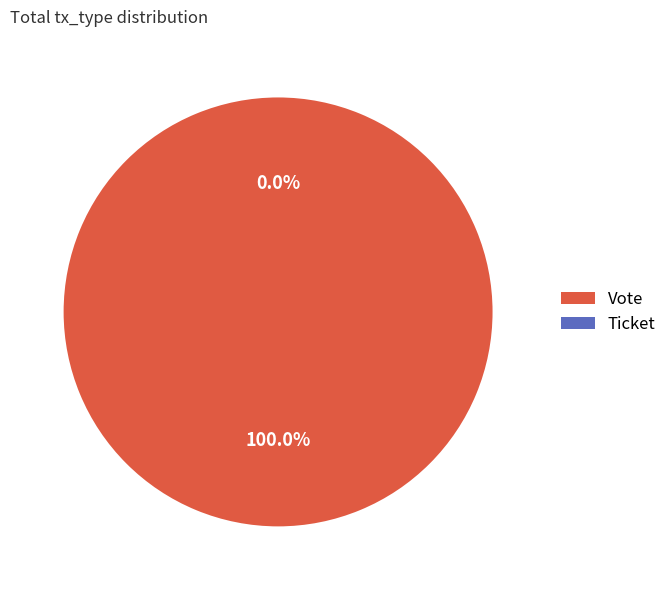

To the nearest percent, what is the difference between the Ticket and Vote slice percentages?

100%